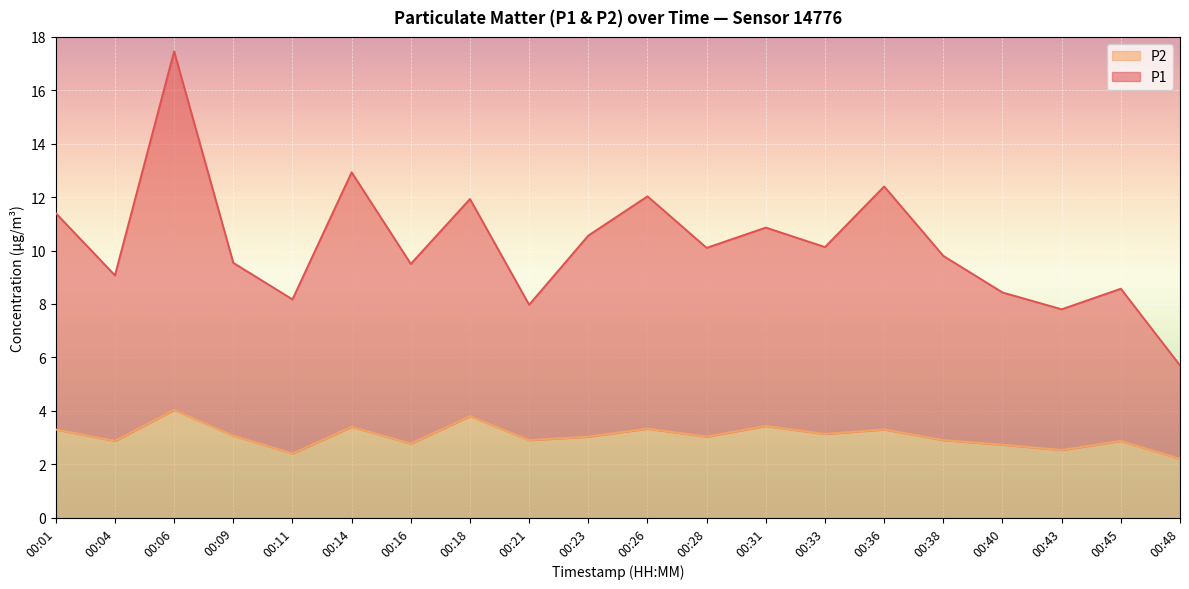

True or false: P1 and P2 cross at least once.

False